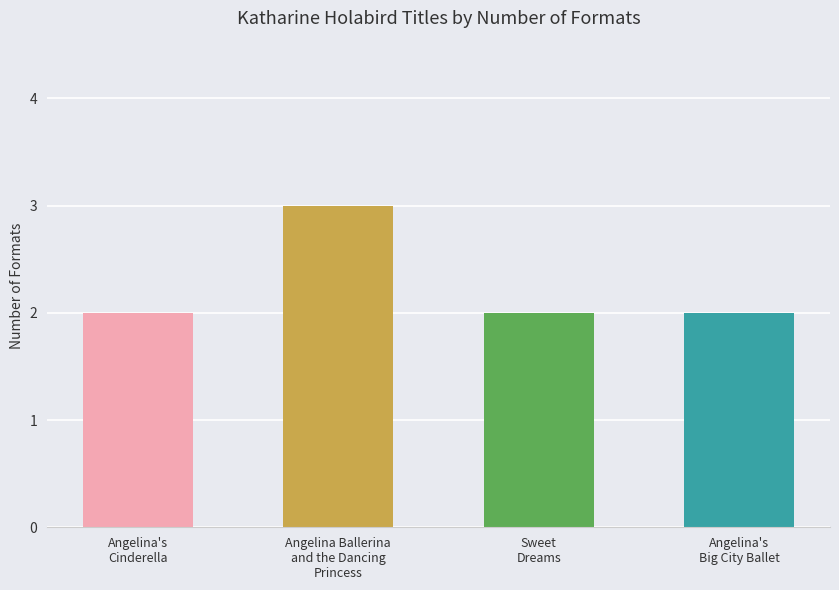

What is the sum of the values at Angelina's Cinderella and Sweet Dreams?

4